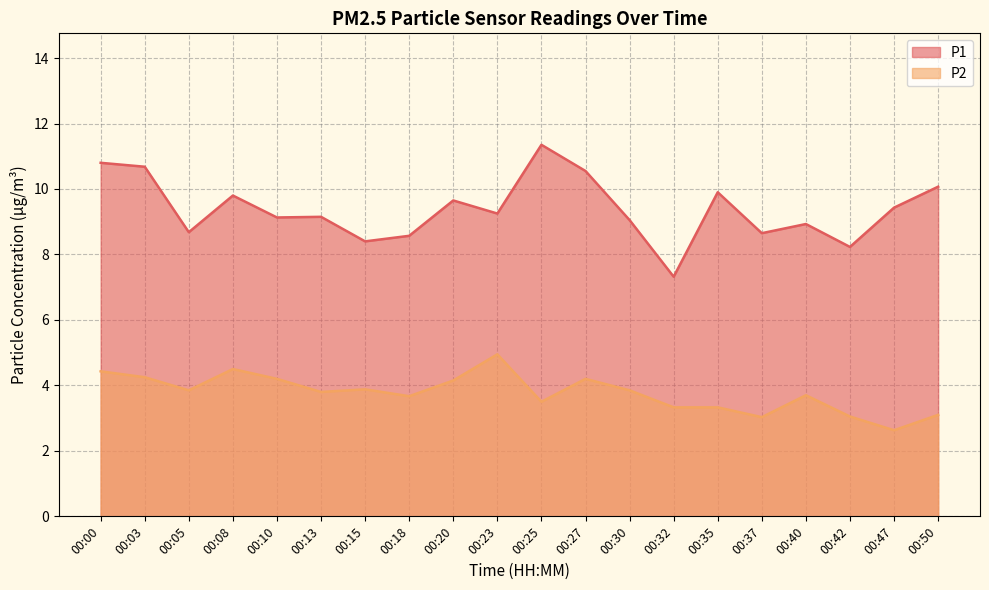

Between 00:05 and 00:32, which series saw the biggest shift?

P1